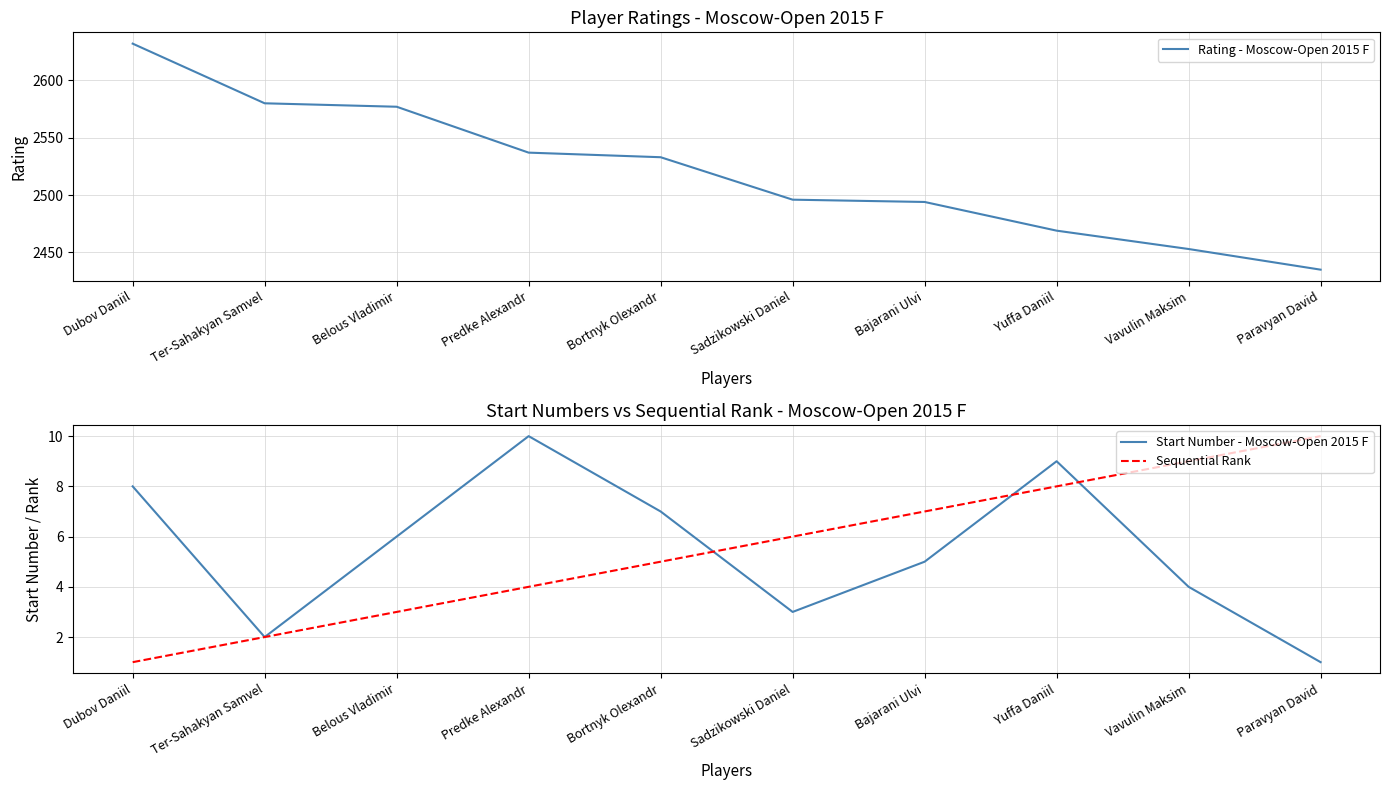

True or false: Start Number - Moscow-Open 2015 F and Rating - Moscow-Open 2015 F intersect in this chart.

False